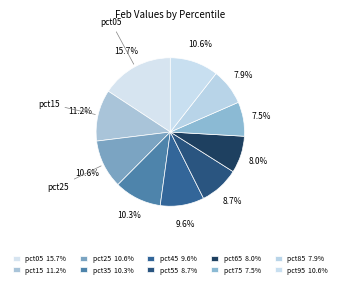

Which category has the smallest portion of the pie?

pct75